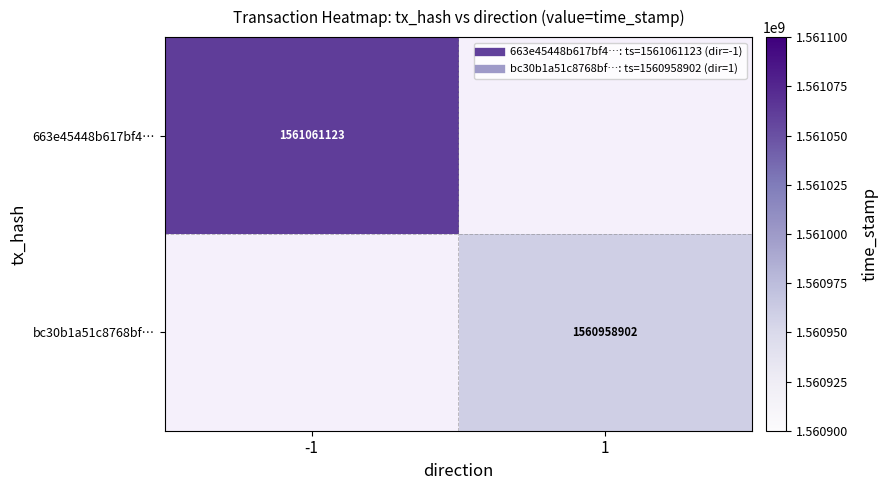

Which series has the widest spread of values?

663e45448b617bf4…